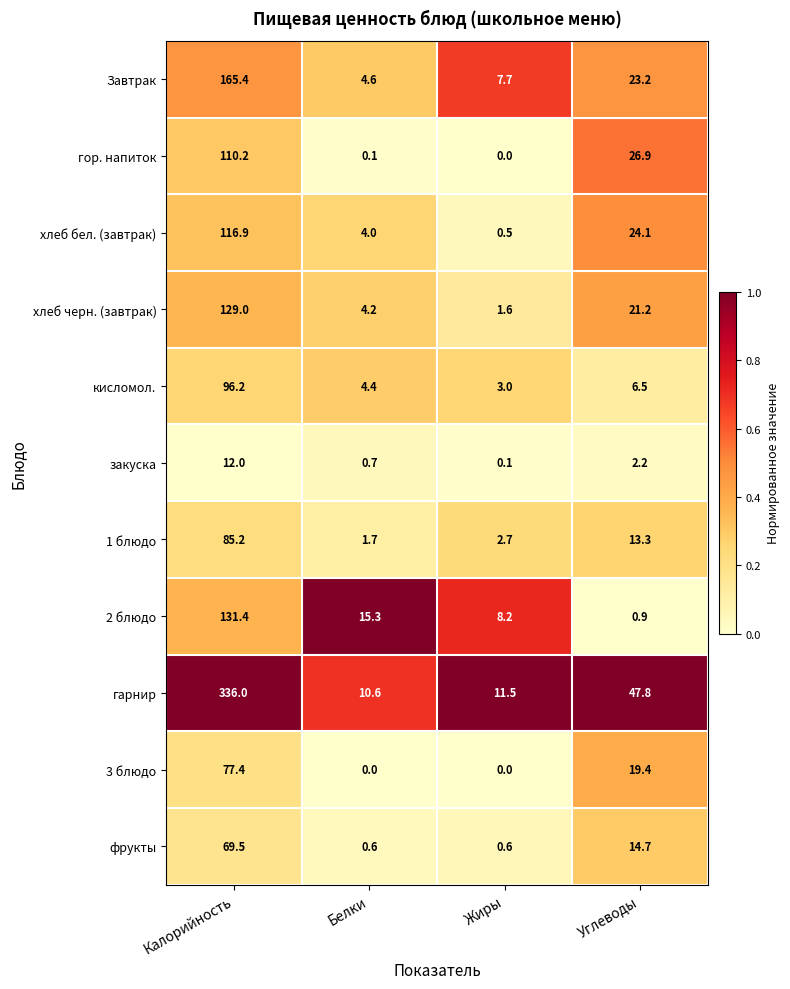

What is the total value across all series at Углеводы?

200.2